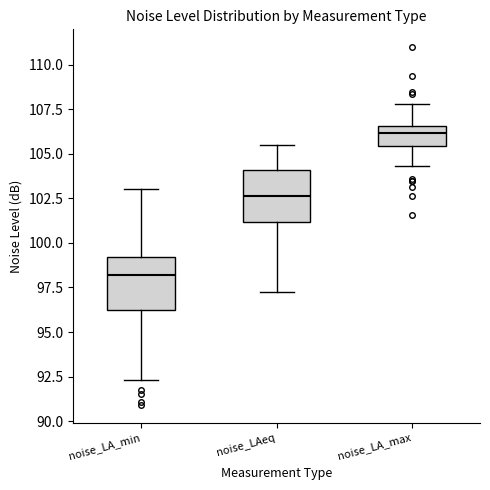

Reading left to right, transcribe this box plot: for each box, give where its median line is, the range the box spans, and where its two whiskers end, as read against the y-axis. The values are not printed on the chart, so give them approximately, as read against the axis.

noise_LA_min: median 98.0, box 96.5 to 99.0, whiskers 92.5 to 103.0
noise_LAeq: median 102.5, box 101.0 to 104.0, whiskers 97.0 to 105.5
noise_LA_max: median 106.0, box 105.5 to 106.5, whiskers 104.5 to 108.0